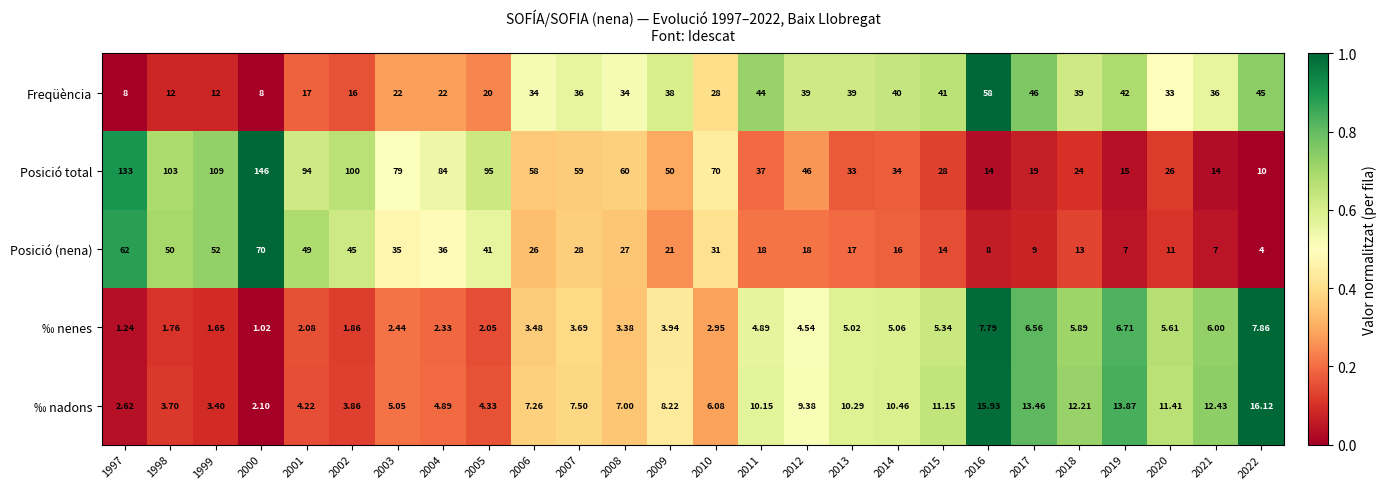

Which series has the widest spread of values?

Posició total